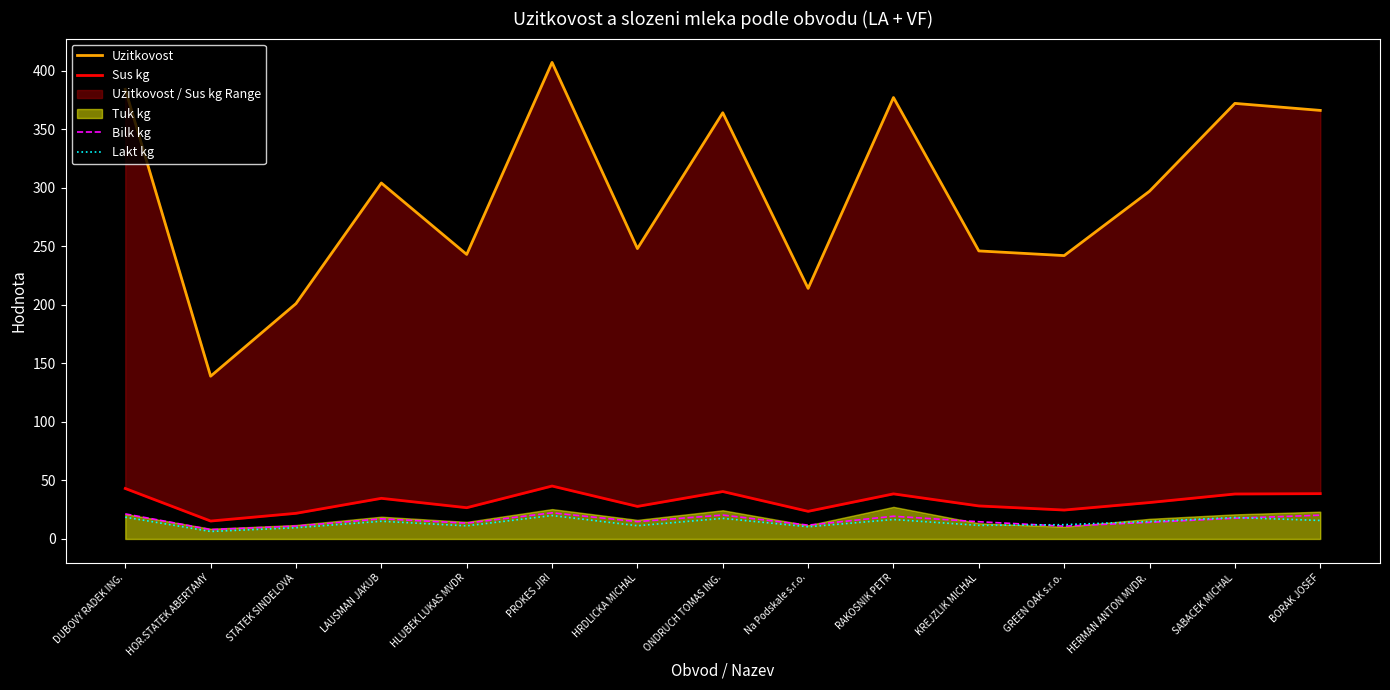

At which category does Lakt kg reach its first local peak?

LAUSMAN JAKUB